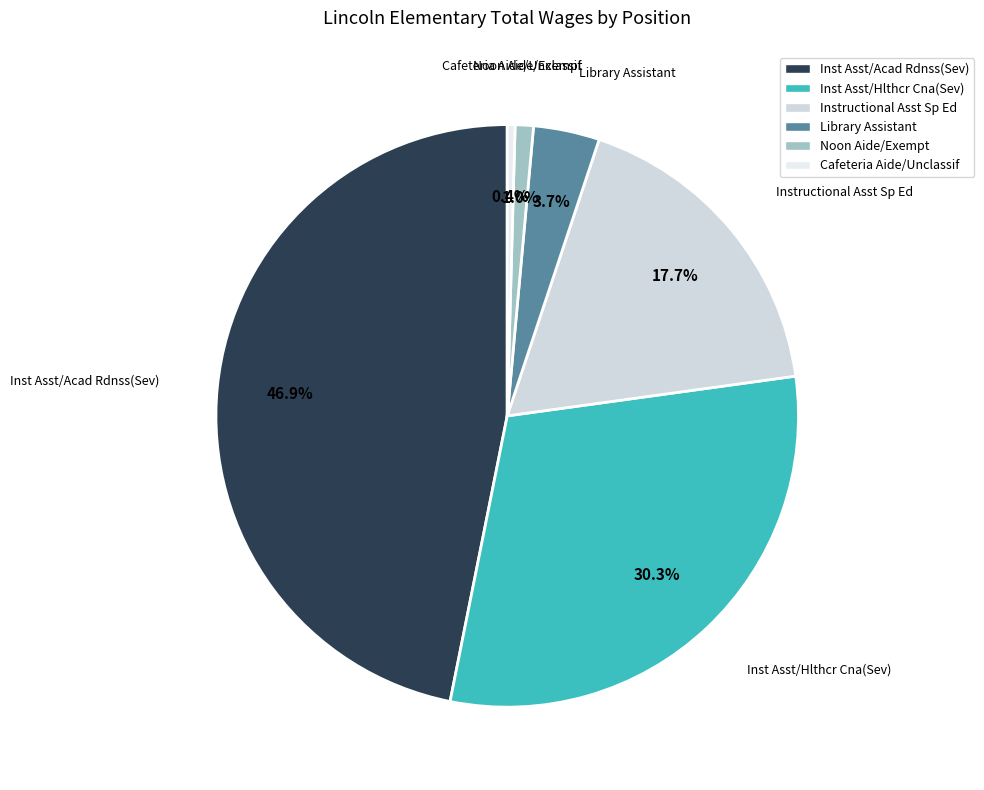

What is the smallest slice in the pie chart?

Cafeteria Aide/Unclassif